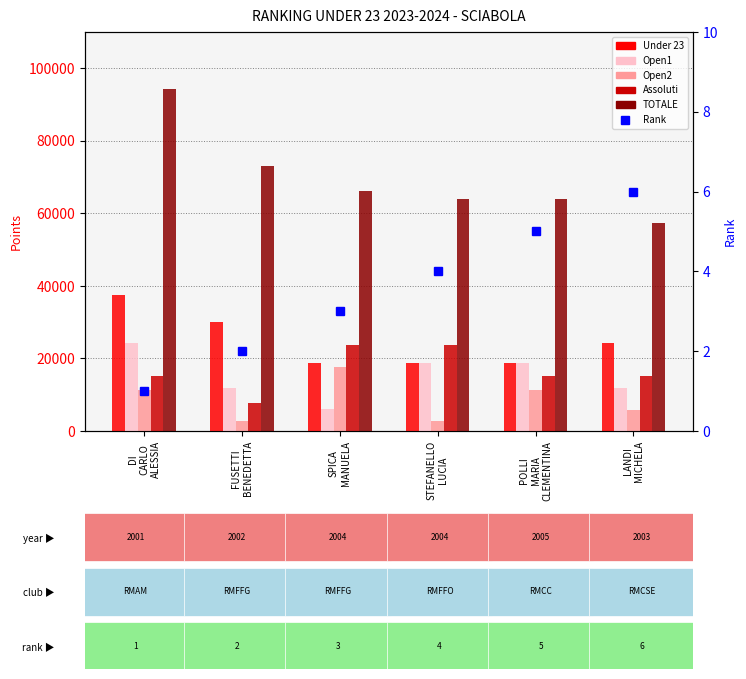

What position from the left is SPICA
MANUELA?

3